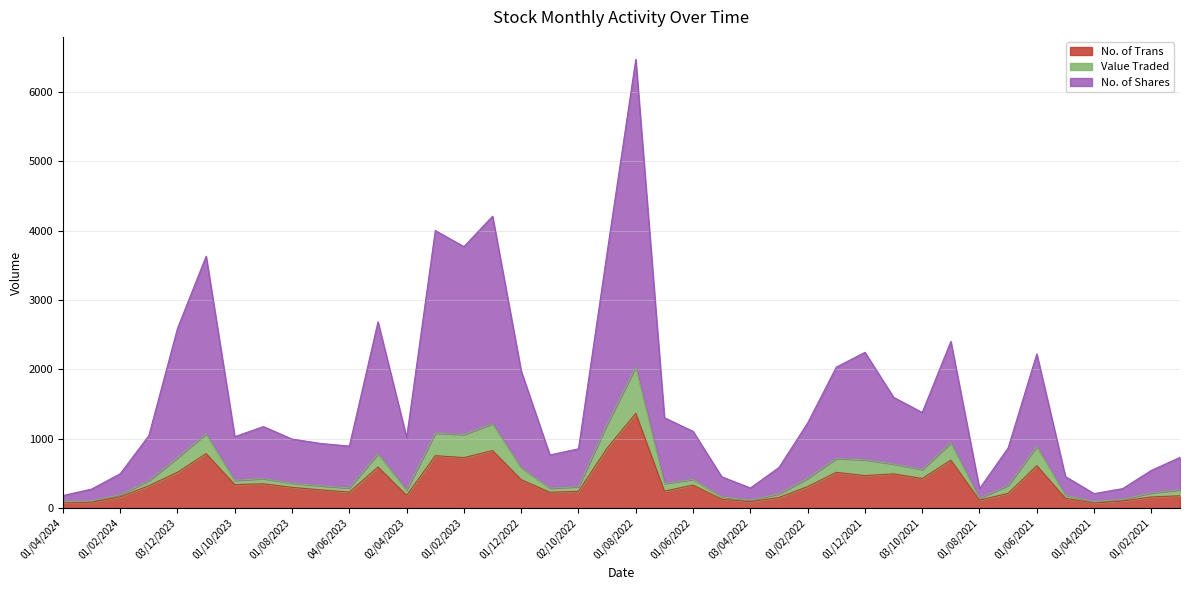

At which label does No. of Trans reach its peak?

01/08/2022